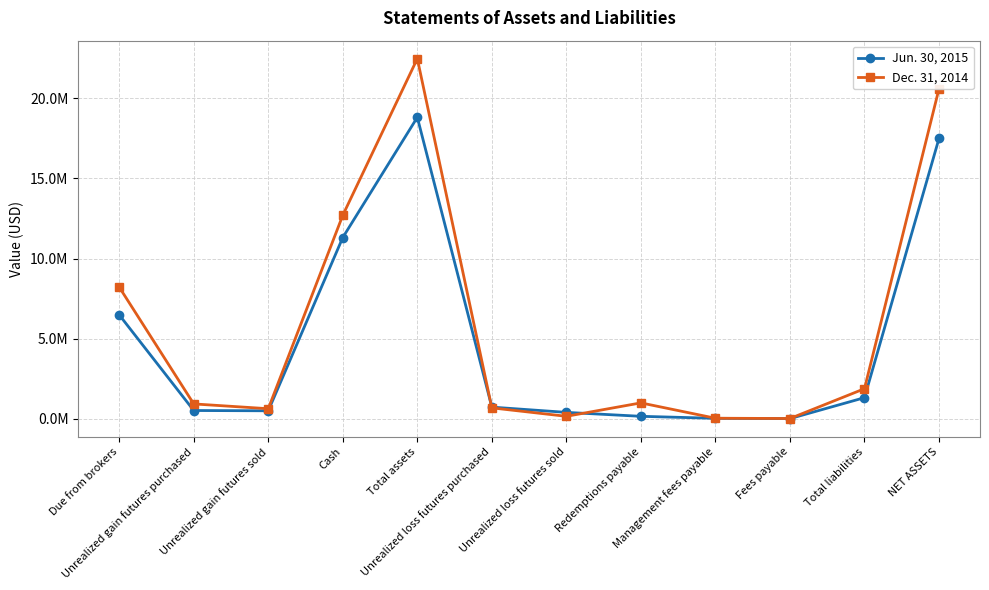

What are all the series names shown in the legend?

Jun. 30, 2015, Dec. 31, 2014